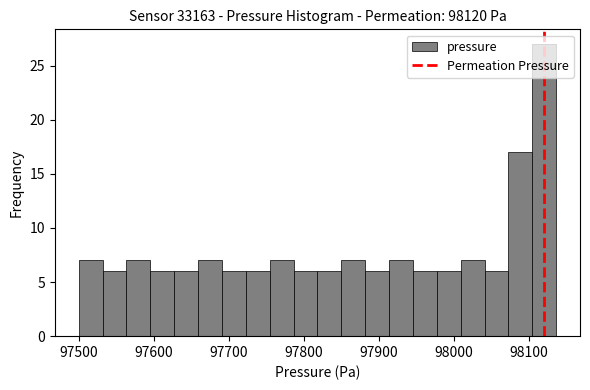

Read against the x-axis, roughly where is the centre of the tallest bar?

98120